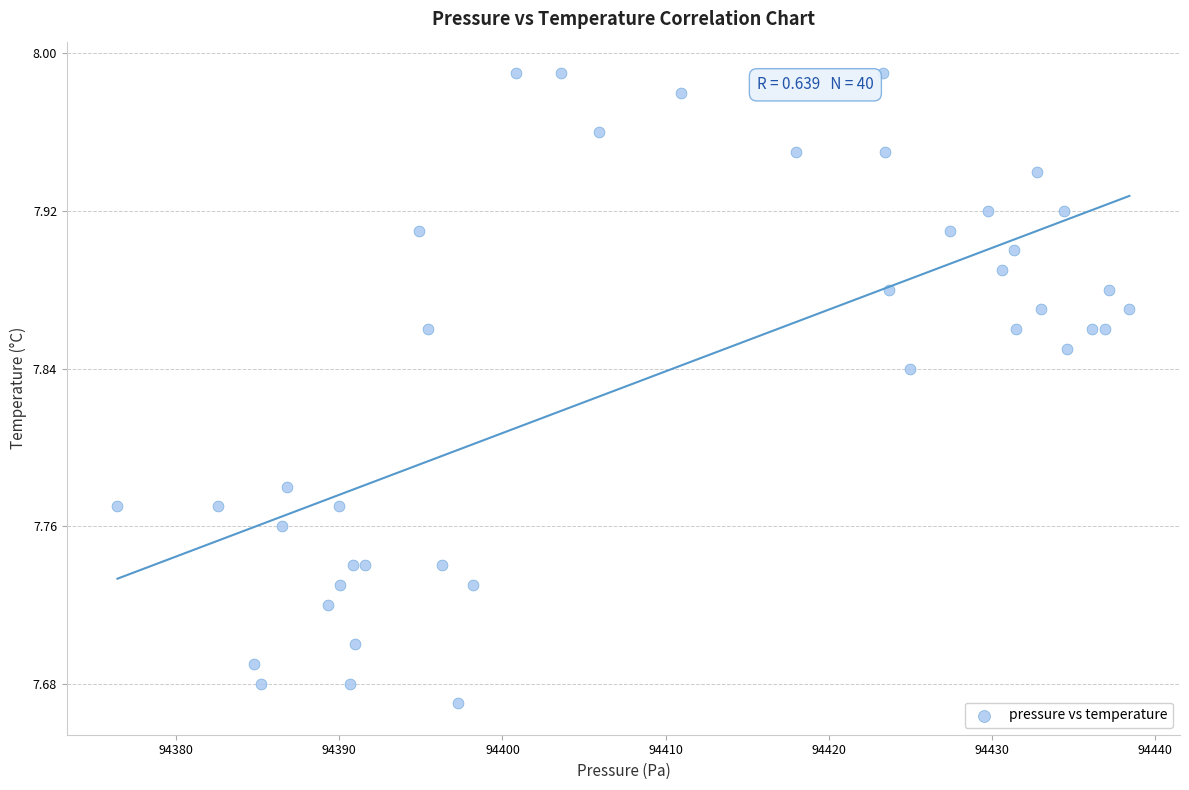

What is the range of X values (max minus min)?

62.0